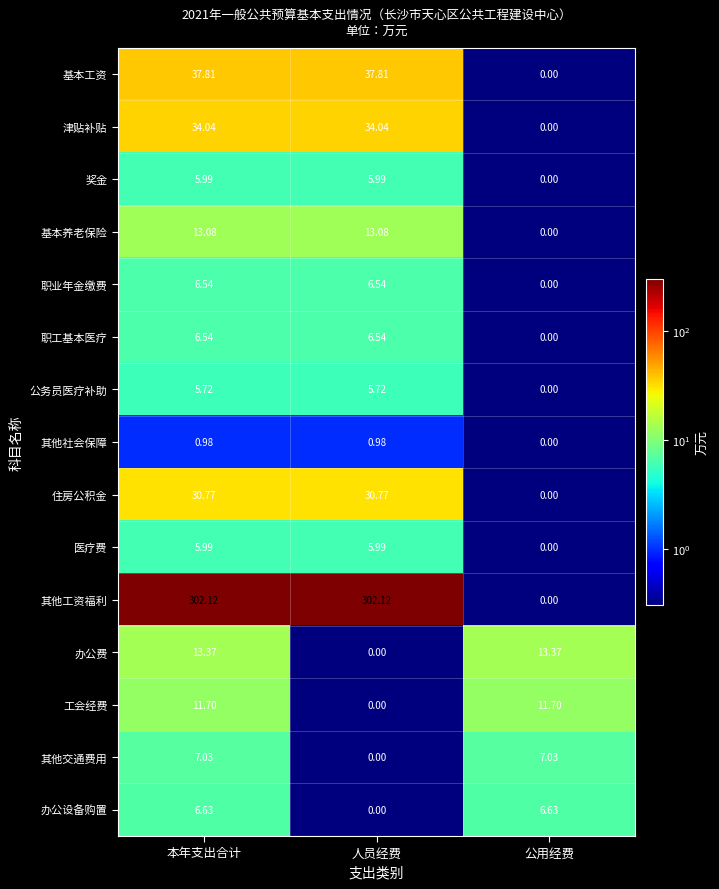

Which series has the largest range (max minus min)?

其他工资福利